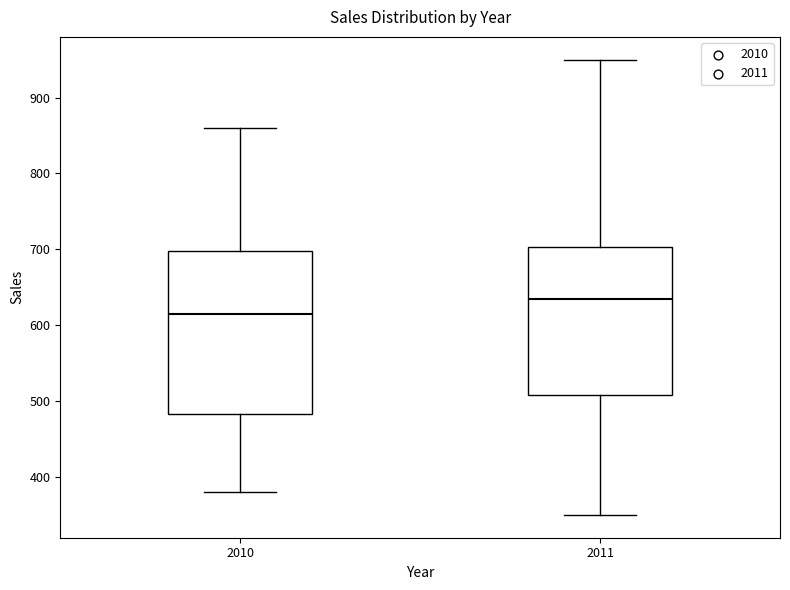

Which box is the tallest, from its lower edge to its upper edge?

2010